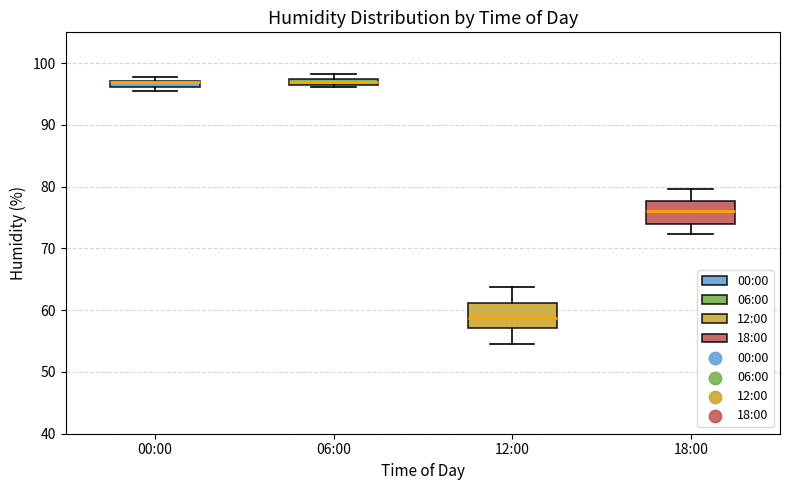

Where does the lower whisker of the box for 18:00 end on the y-axis? The values are not printed on the chart, so give them approximately, as read against the axis.

72